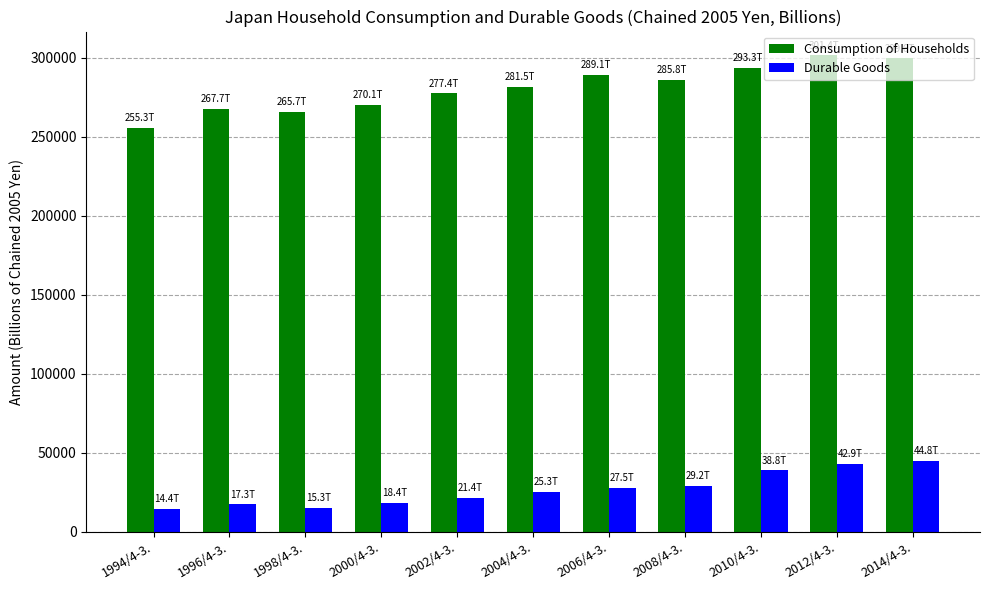

What is the average value of the Consumption of Households series?

280625.9